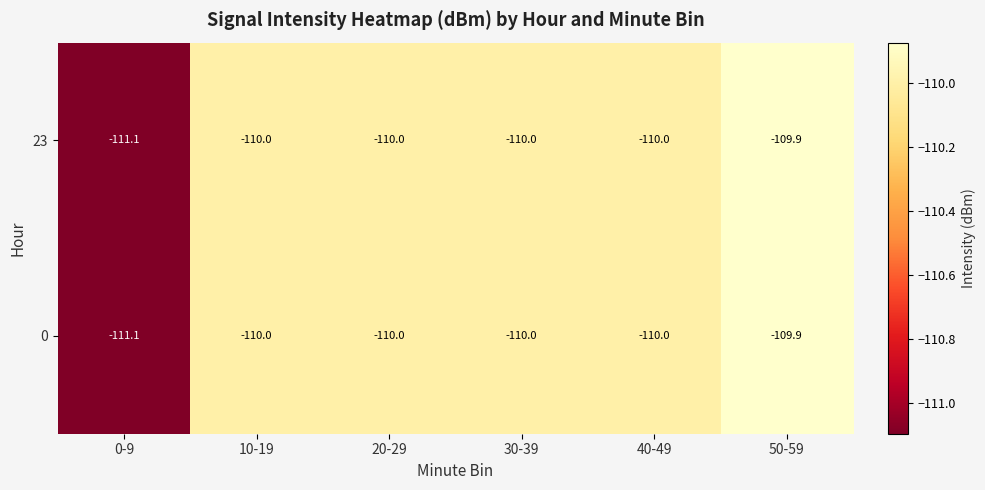

True or false: 23 has a value of -110.0 at 20-29.

True